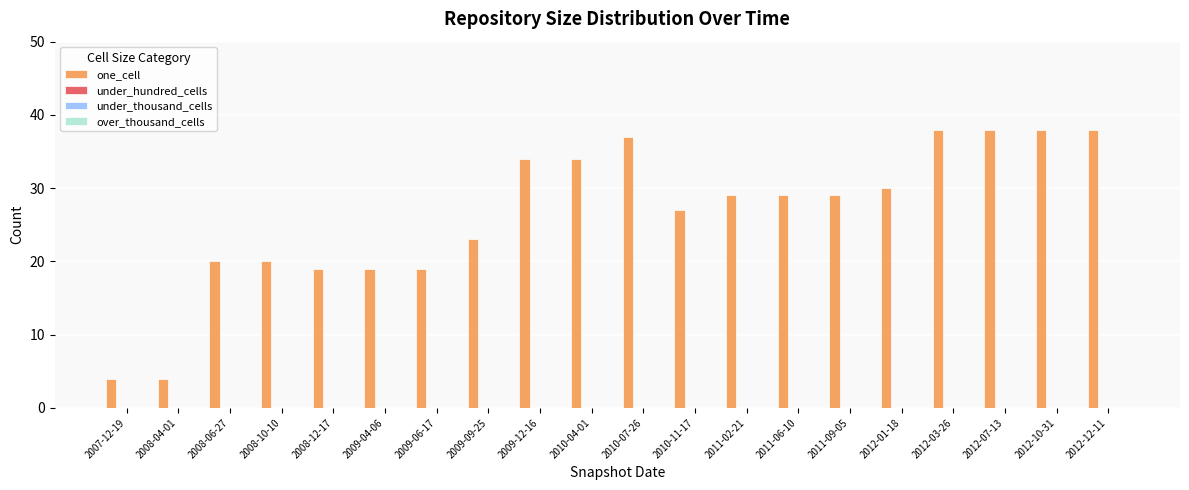

How many bars are there in total?

20